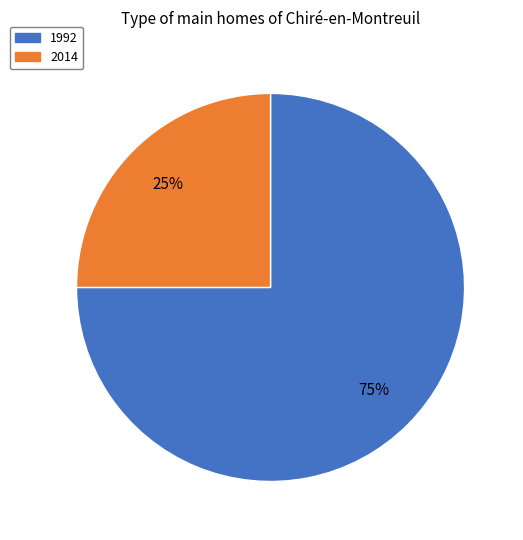

To the nearest percent, what portion does 2014 represent?

25%